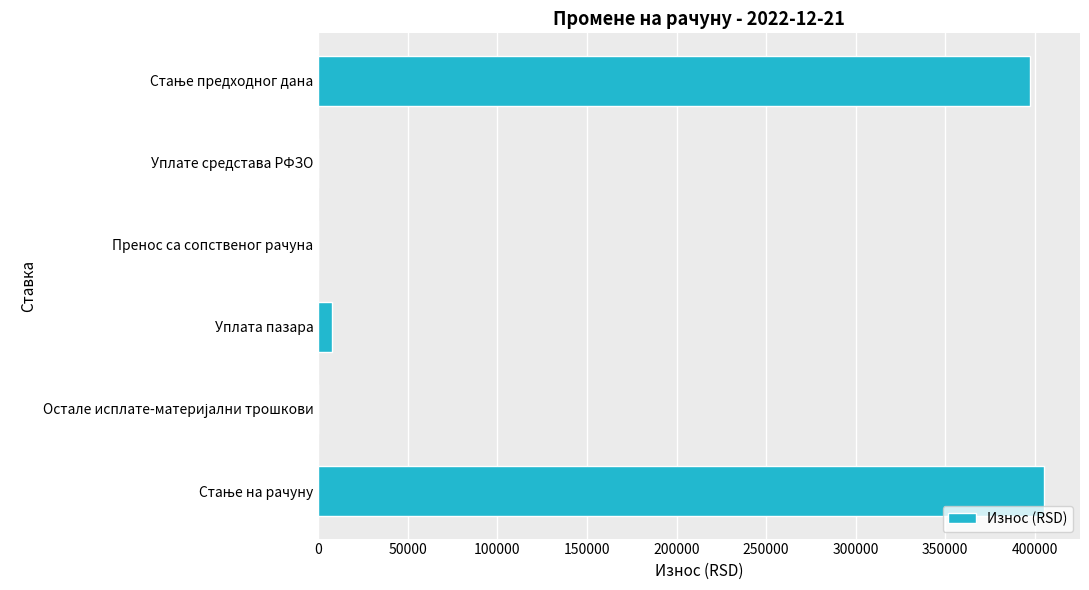

Count the number of categories in the chart.

6